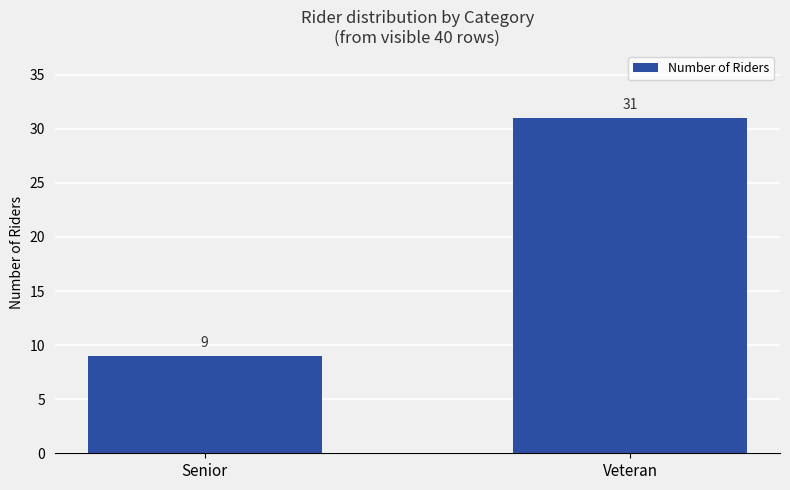

Are the bars horizontal?

No